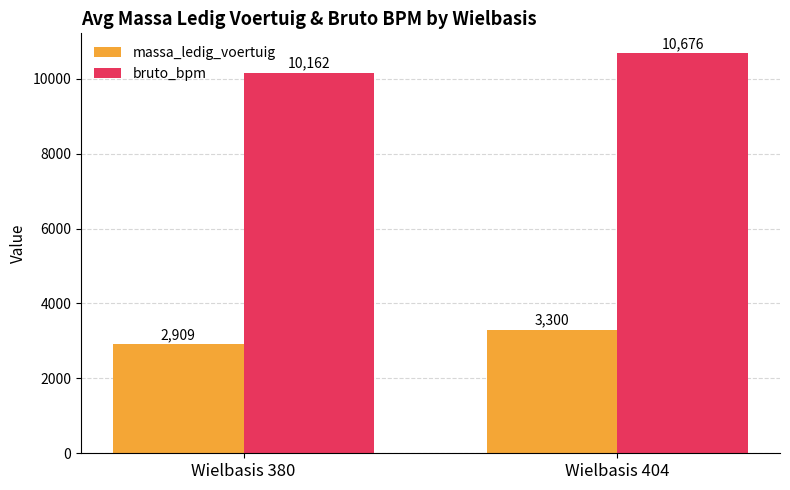

How many data points does each series have?

2